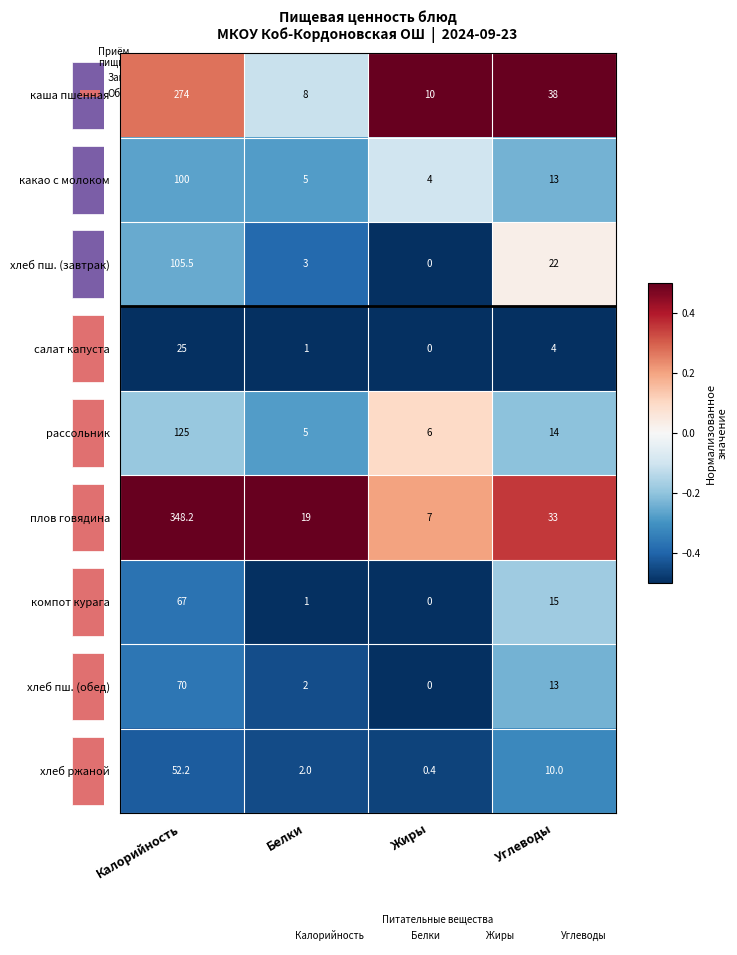

List the series in order of their peak value, lowest first.

салат капуста, хлеб ржаной, хлеб пш. (обед), компот курага, какао с молоком, хлеб пш. (завтрак), рассольник, каша пшенная, плов говядина